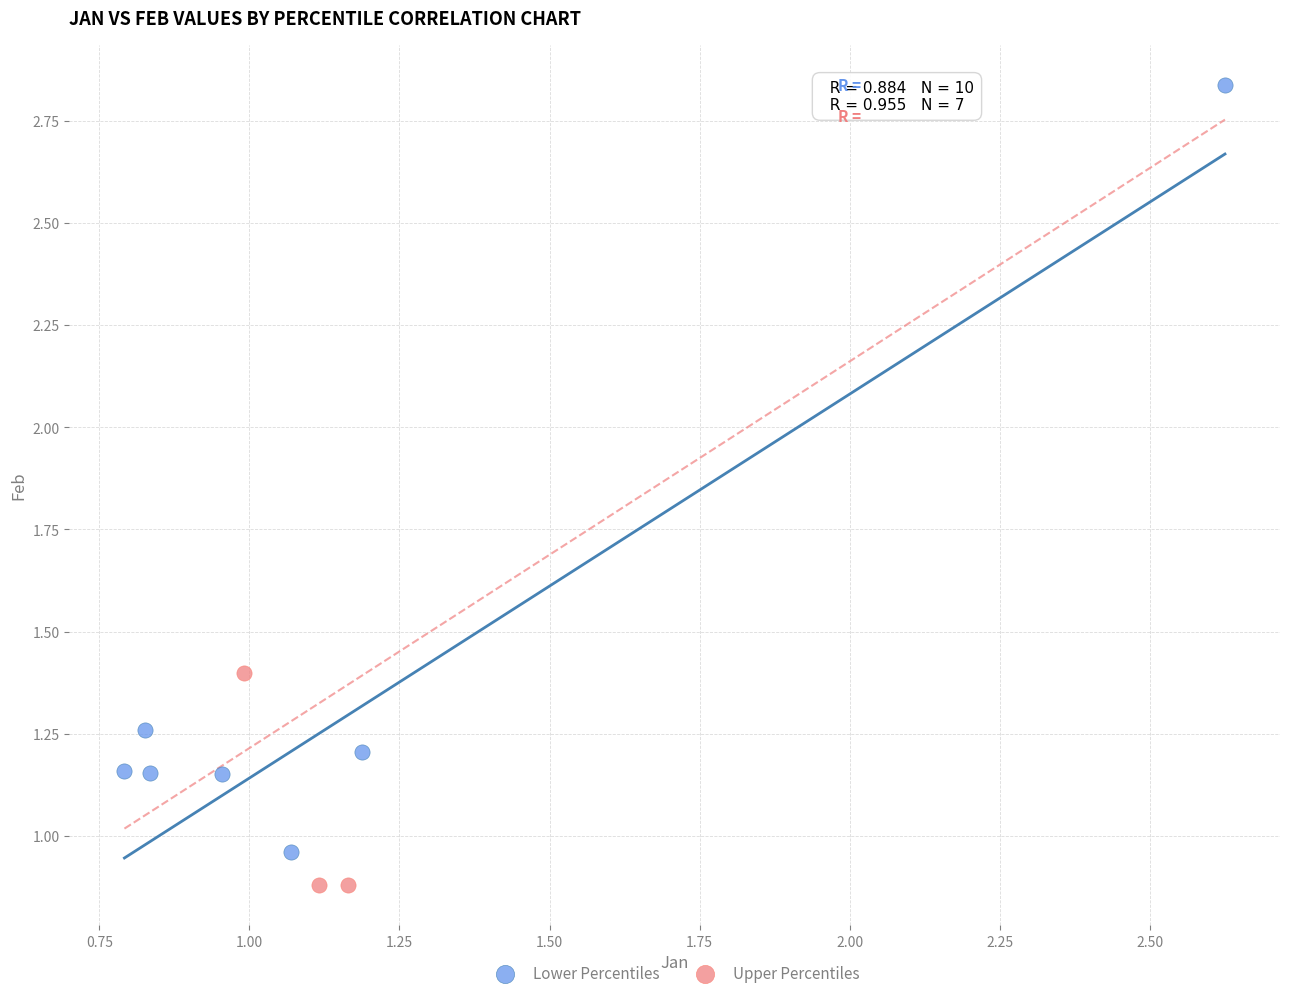

Which series has the widest spread of Y values?

Lower Percentiles